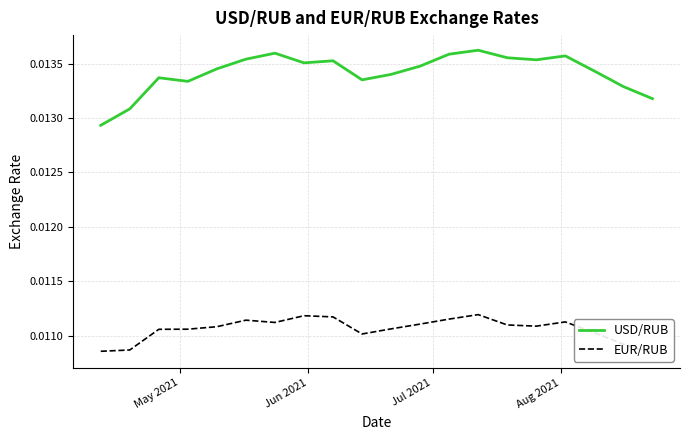

The USD/RUB series shows 0.0 at Jun 2021. True or false?

True